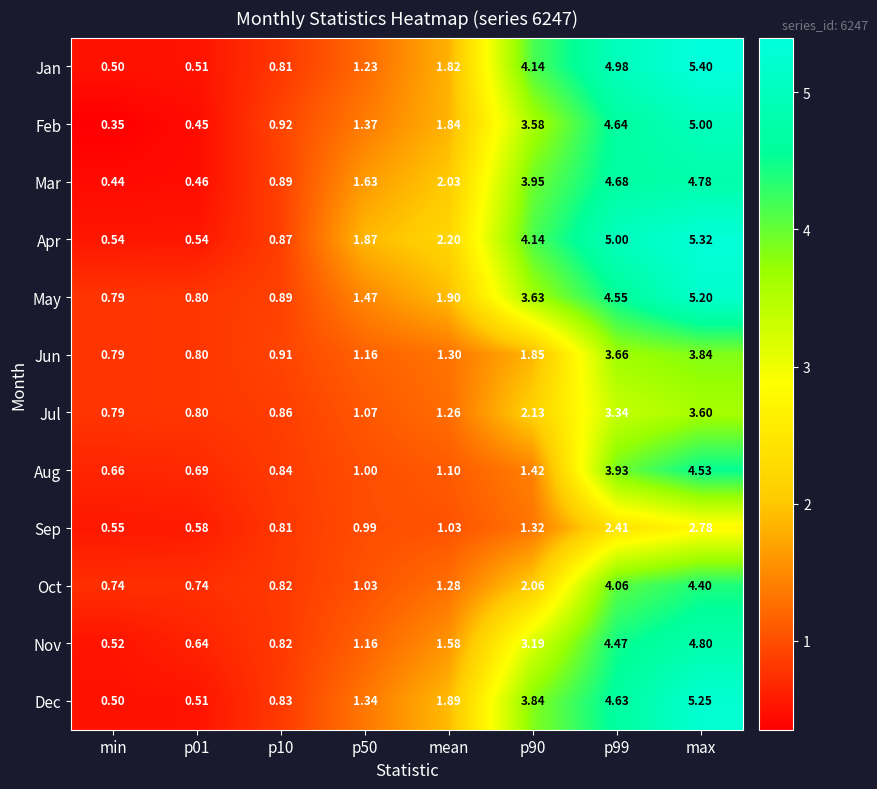

At which label is Mar closest to 2?

mean